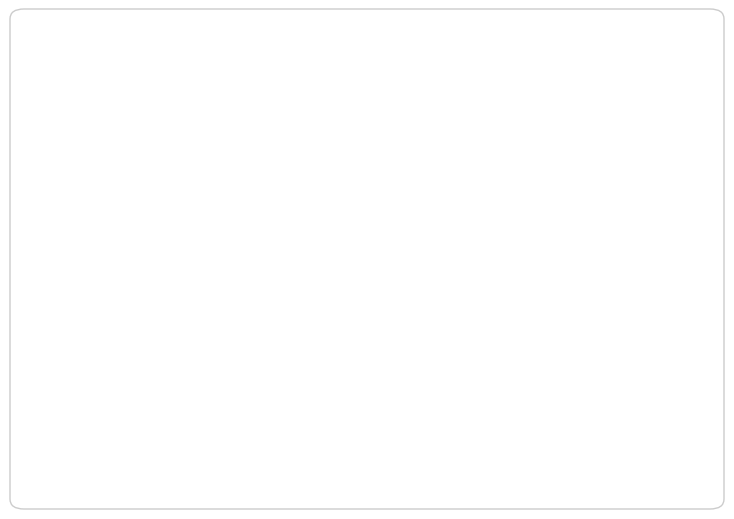

Does Ferencová Jana represent more than half of the total?

No